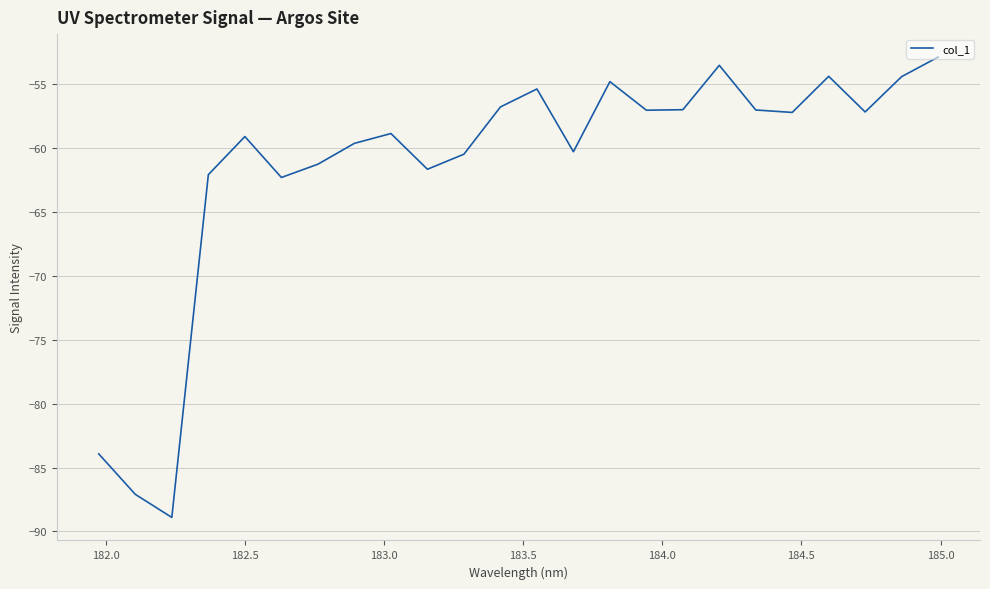

What is the difference between the maximum and minimum values?

36.0